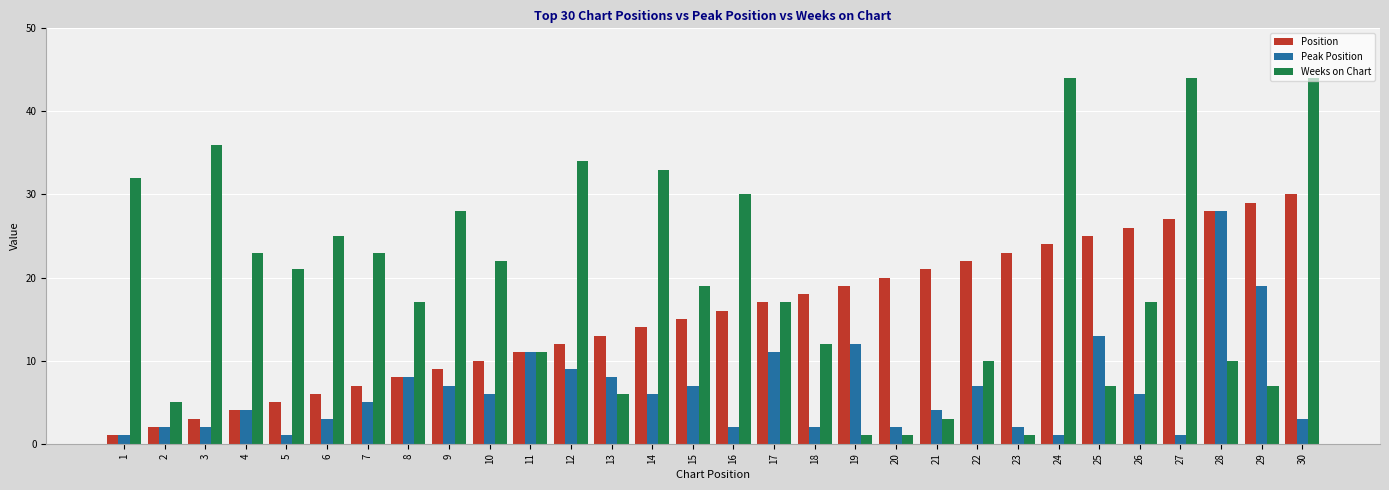

At which category is the sum across all series the highest?

30